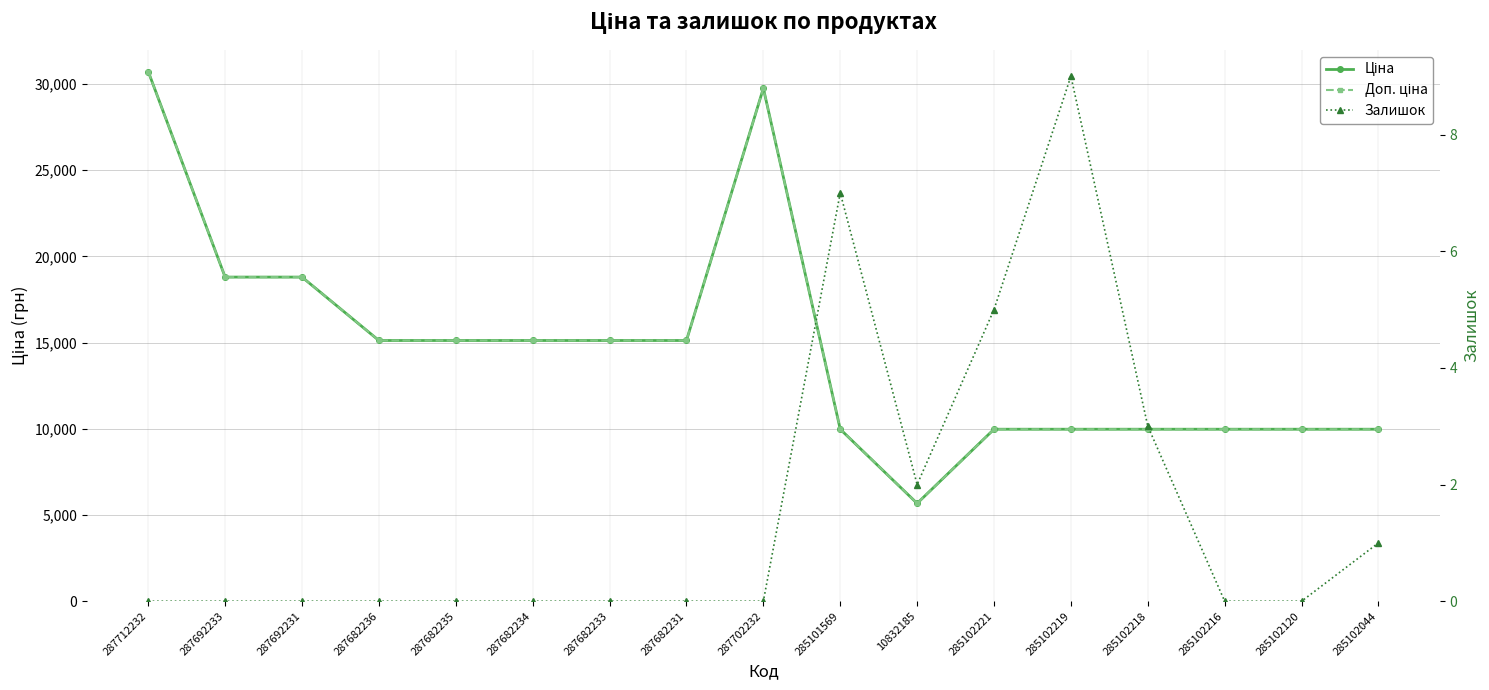

What is the maximum value for Залишок?

9.0